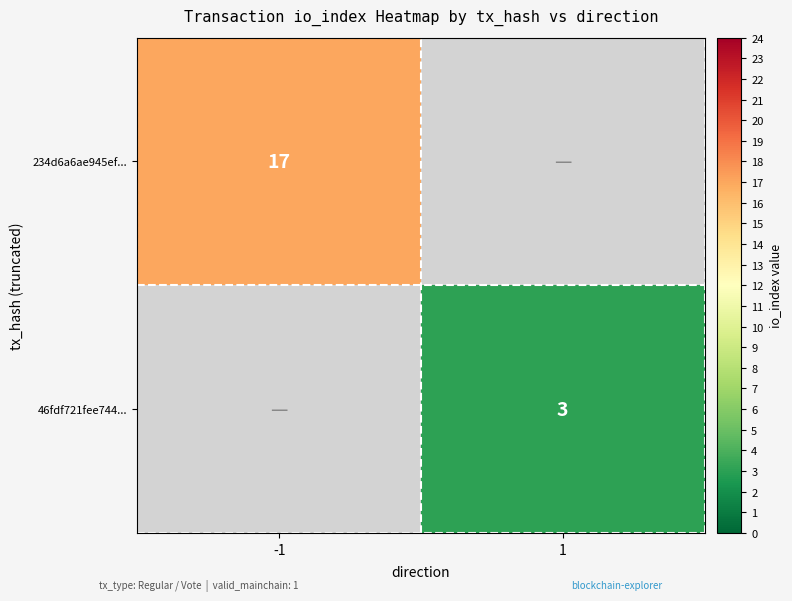

Is it true that 234d6a6ae945ef... equals 17 at -1?

True